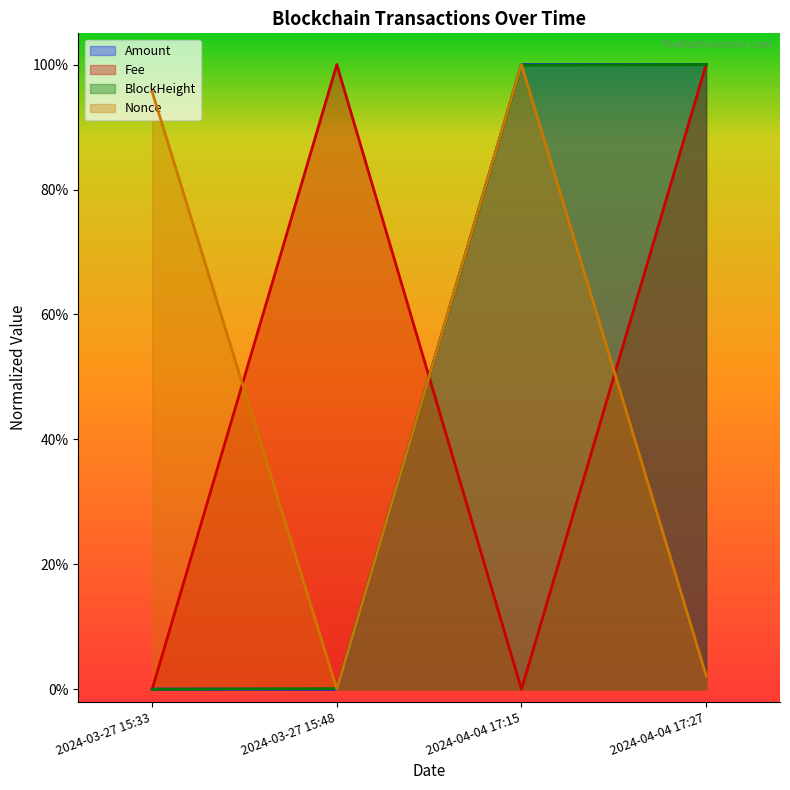

How many values in the Fee series are below 1?

2